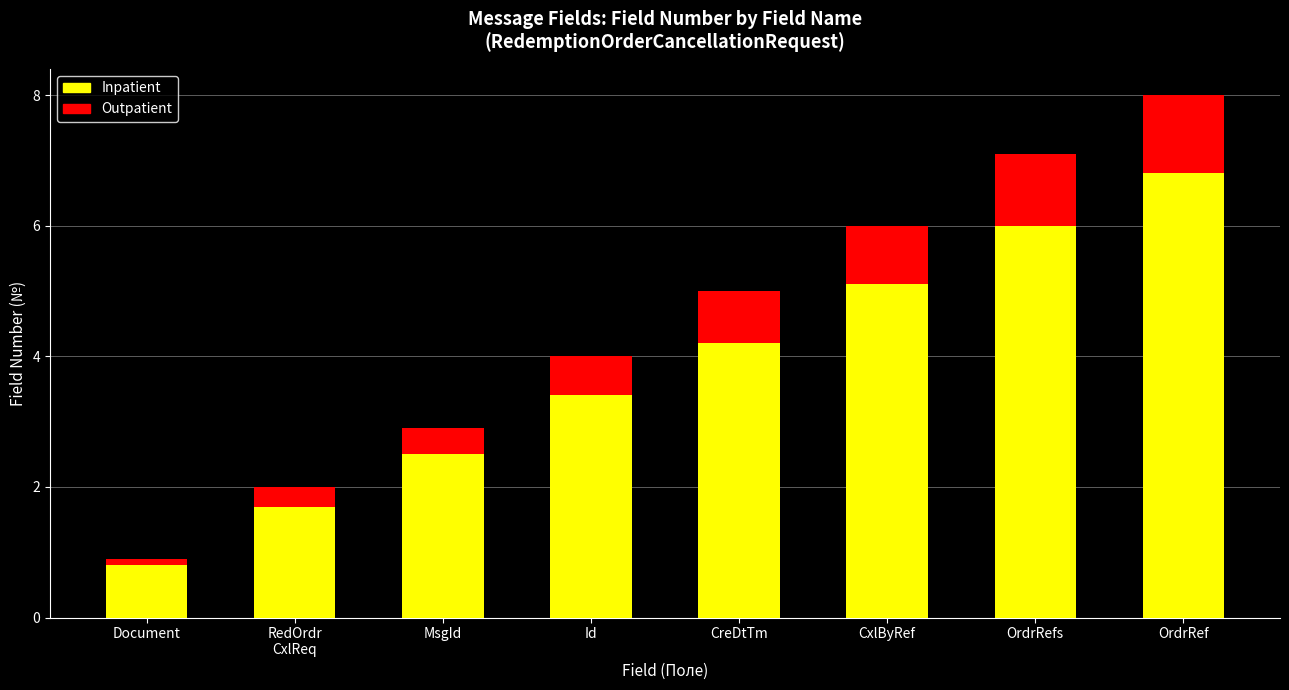

What are all the series names shown in the legend?

Inpatient, Outpatient